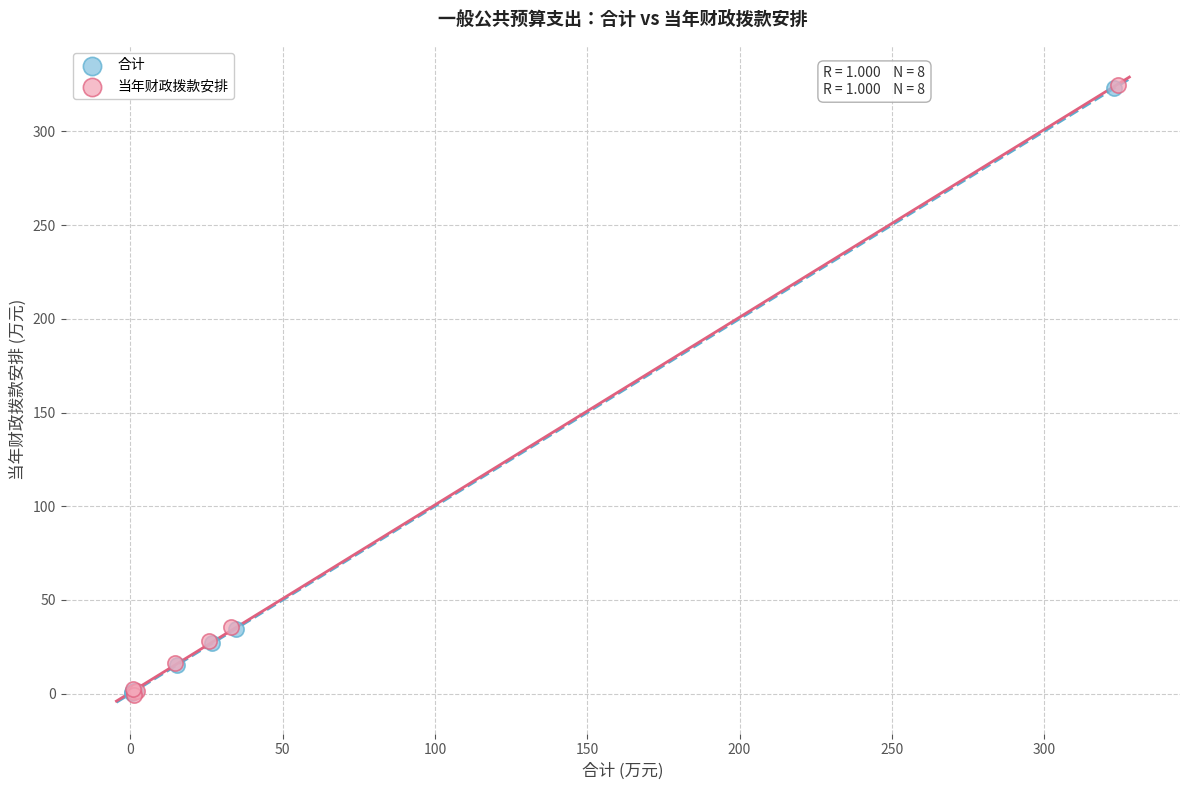

Which series has the widest spread of Y values?

当年财政拨款安排